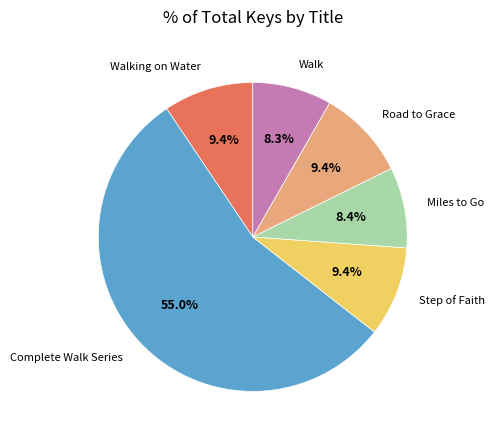

Which category has the biggest portion of the pie?

Complete Walk Series